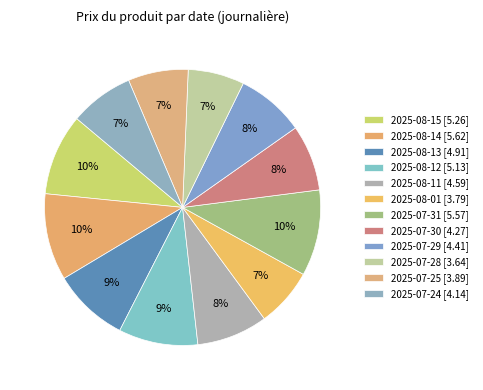

To the nearest percent, what is the combined percentage of 2025-07-29 and 2025-07-30?

16%